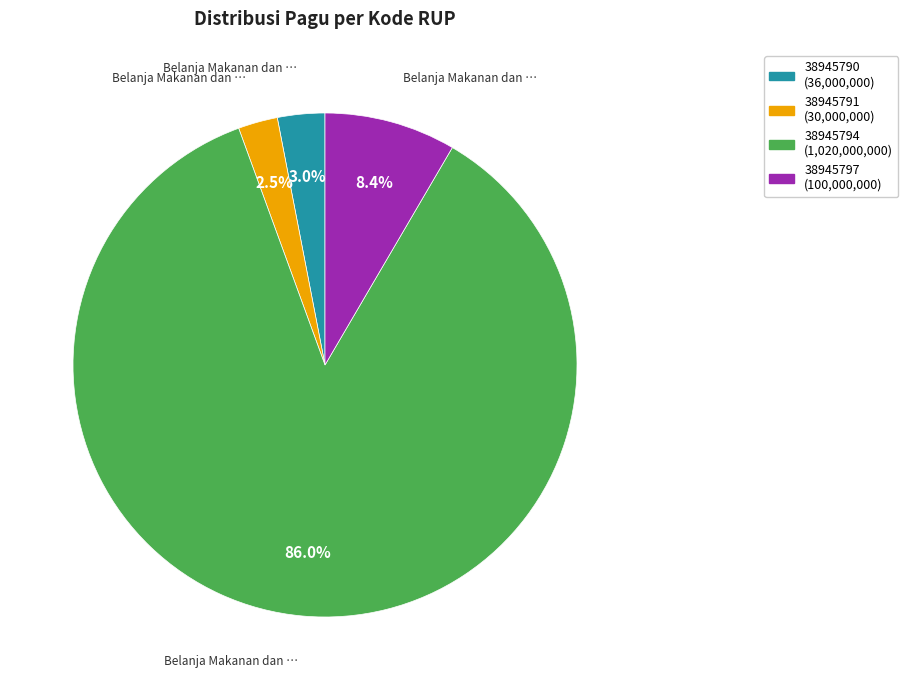

Do 38945794 and 38945790 together represent more than half of the pie?

Yes